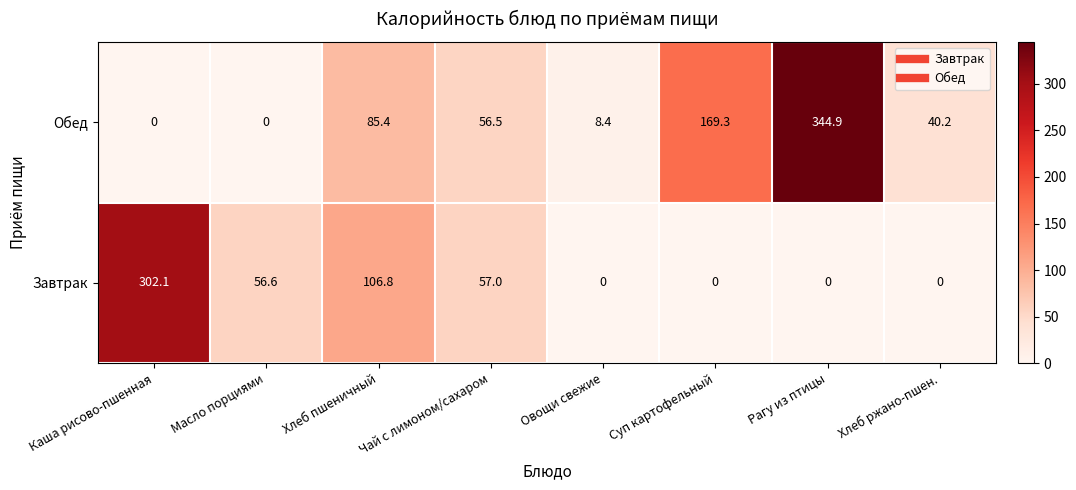

At how many categories does at least one series exceed 248?

2